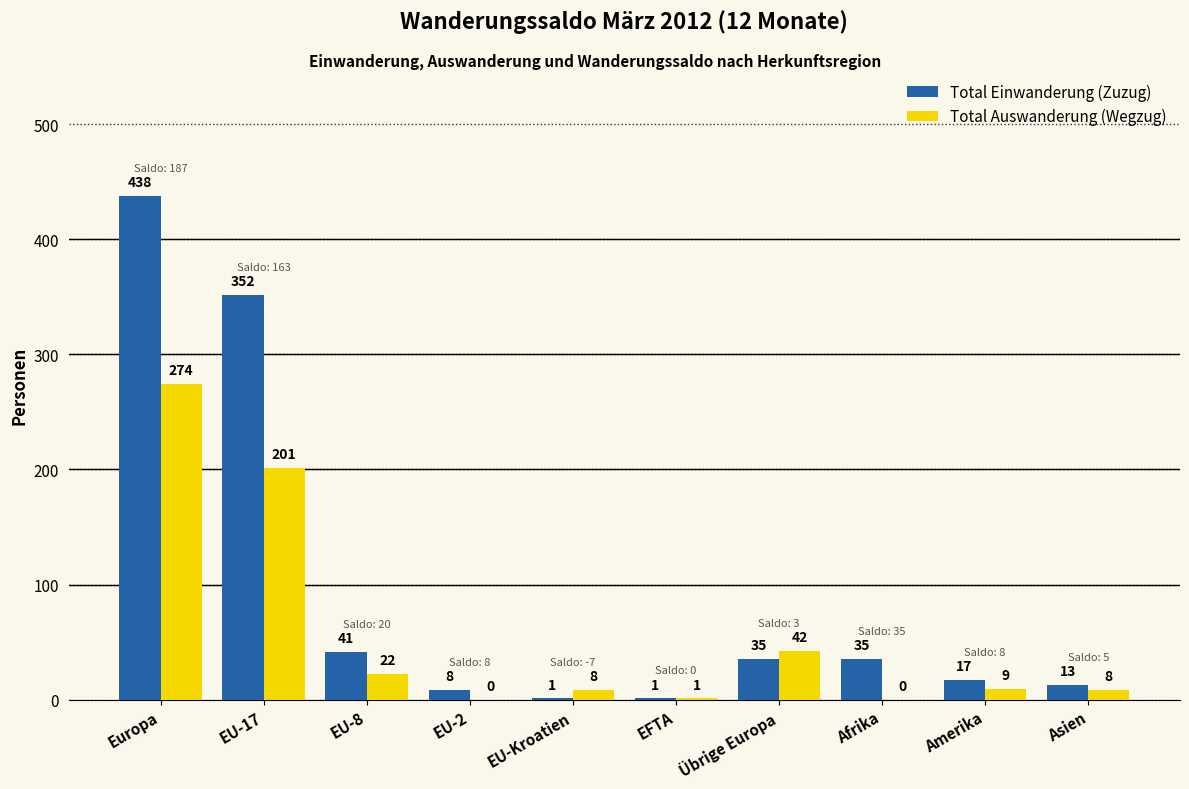

What are all the series names shown in the legend?

Total Einwanderung (Zuzug), Total Auswanderung (Wegzug)